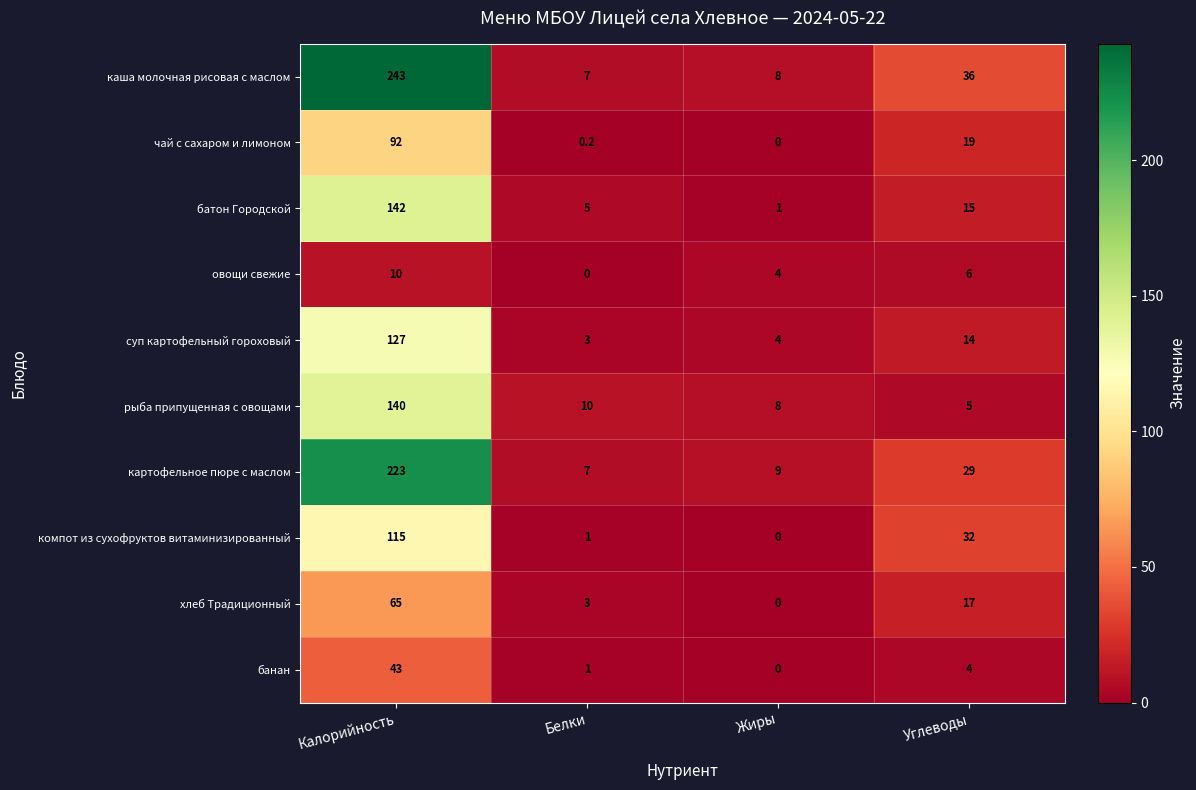

The value of рыба припущенная с овощами at Белки is 15.7. True or false?

False